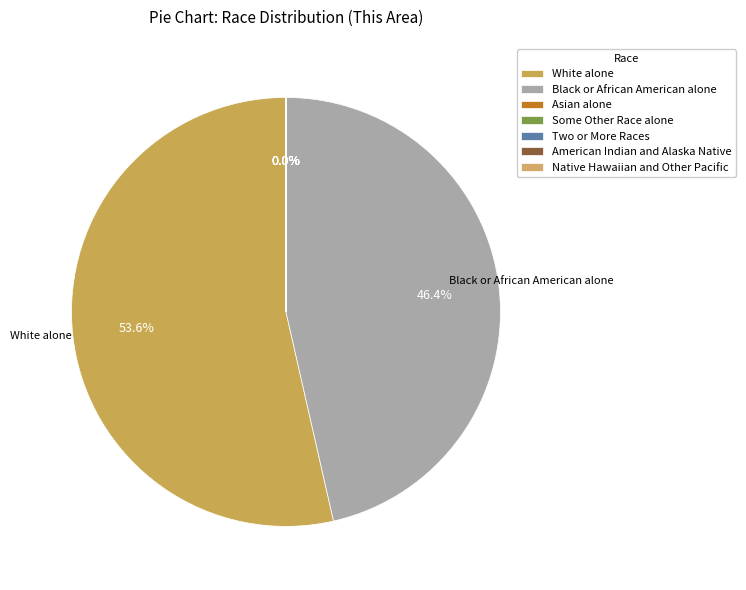

Which category accounts for the majority?

White alone